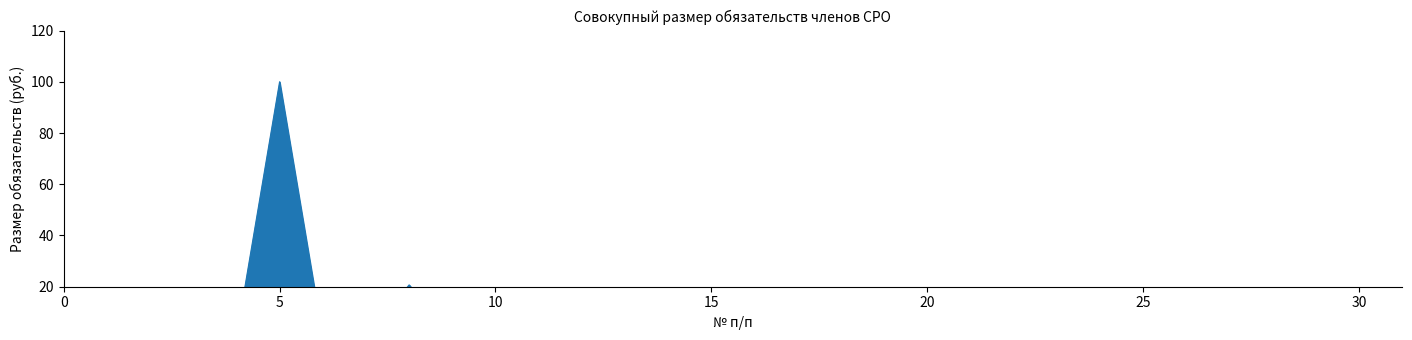

True or false: there are more than 2 points higher than both neighbors.

True